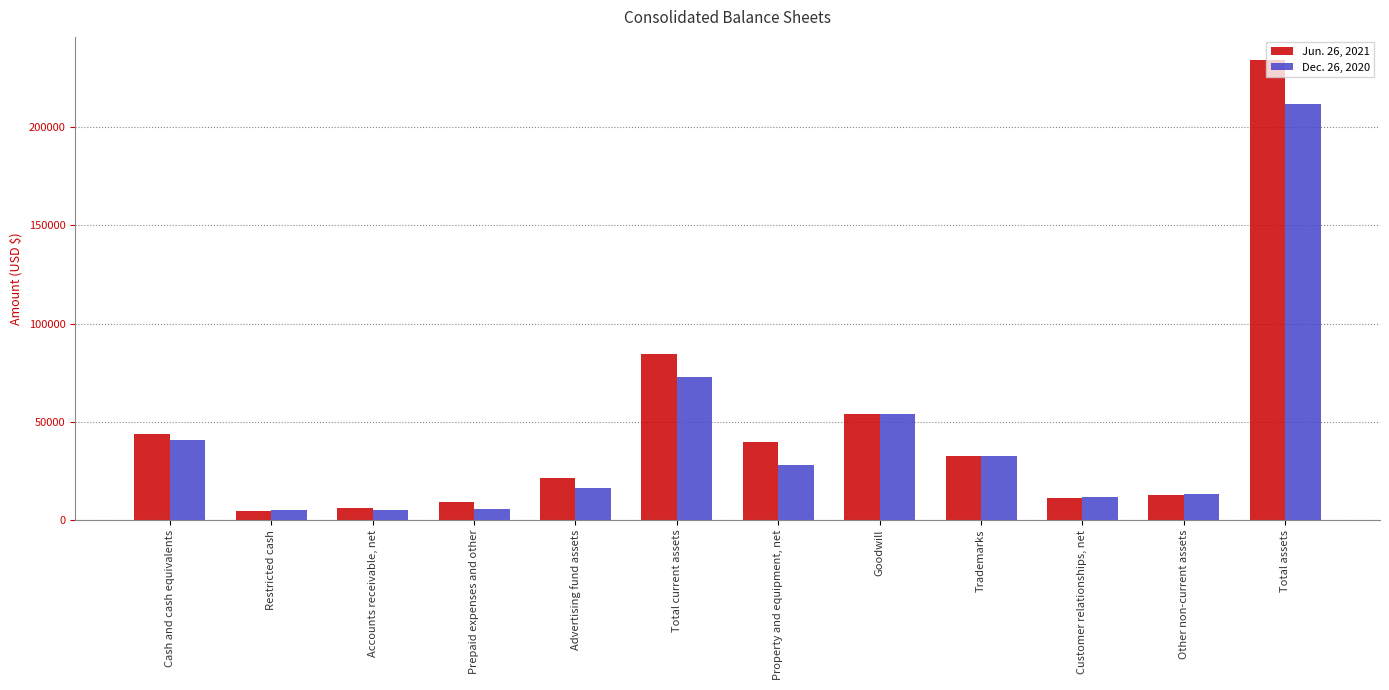

The Dec. 26, 2020 series shows 4815 at Restricted cash. True or false?

True